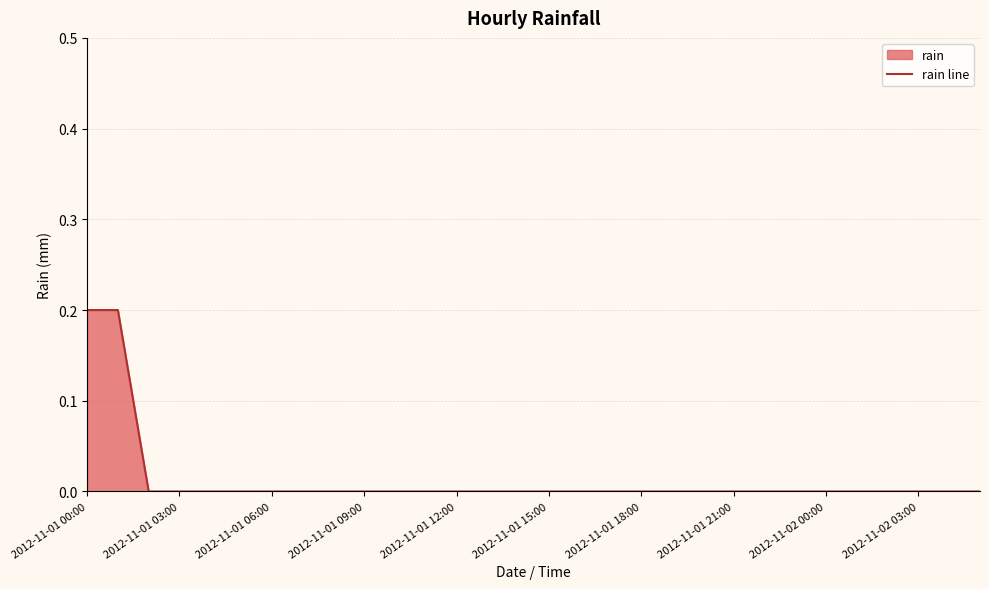

Reading right to left, what are all the values shown in this chart?

0.0	0.0	0.0	0.0	0.0	0.0	0.0	0.0	0.0	0.0	0.0	0.0	0.0	0.0	0.0	0.0	0.0	0.0	0.0	0.0	0.0	0.0	0.0	0.0	0.0	0.0	0.0	0.0	0.2	0.2